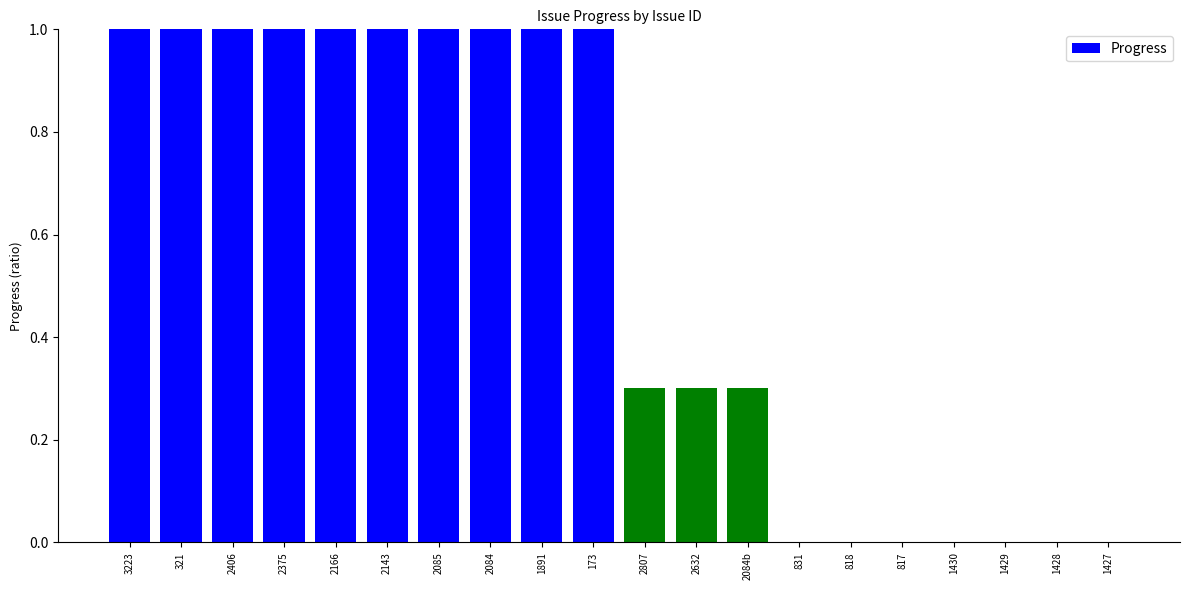

Are the bars horizontal?

No